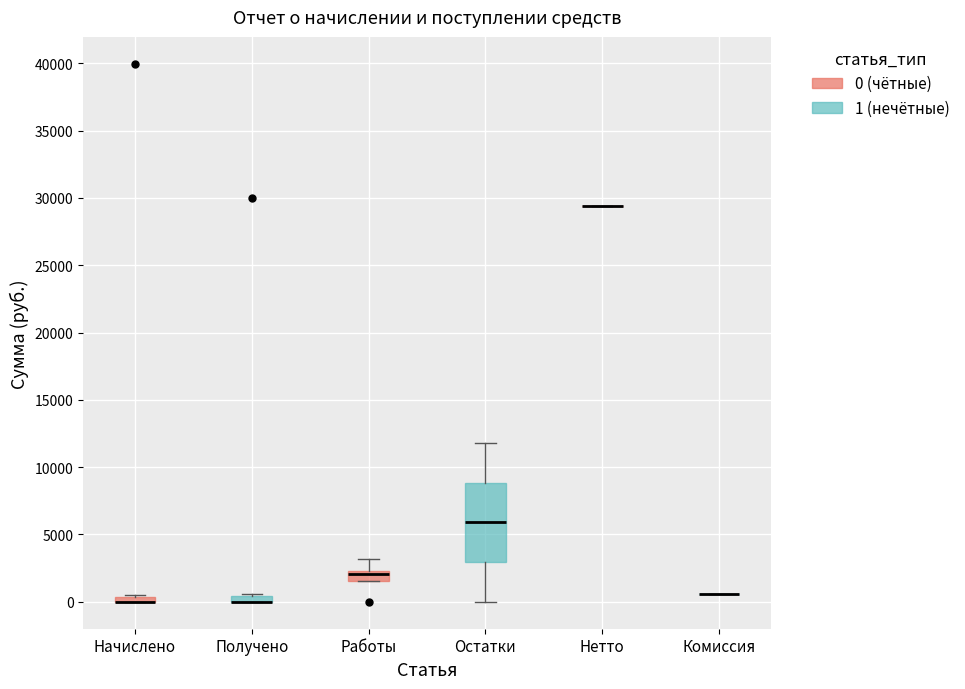

Comparing the boxes themselves (not the whiskers), which one is the tallest?

Остатки